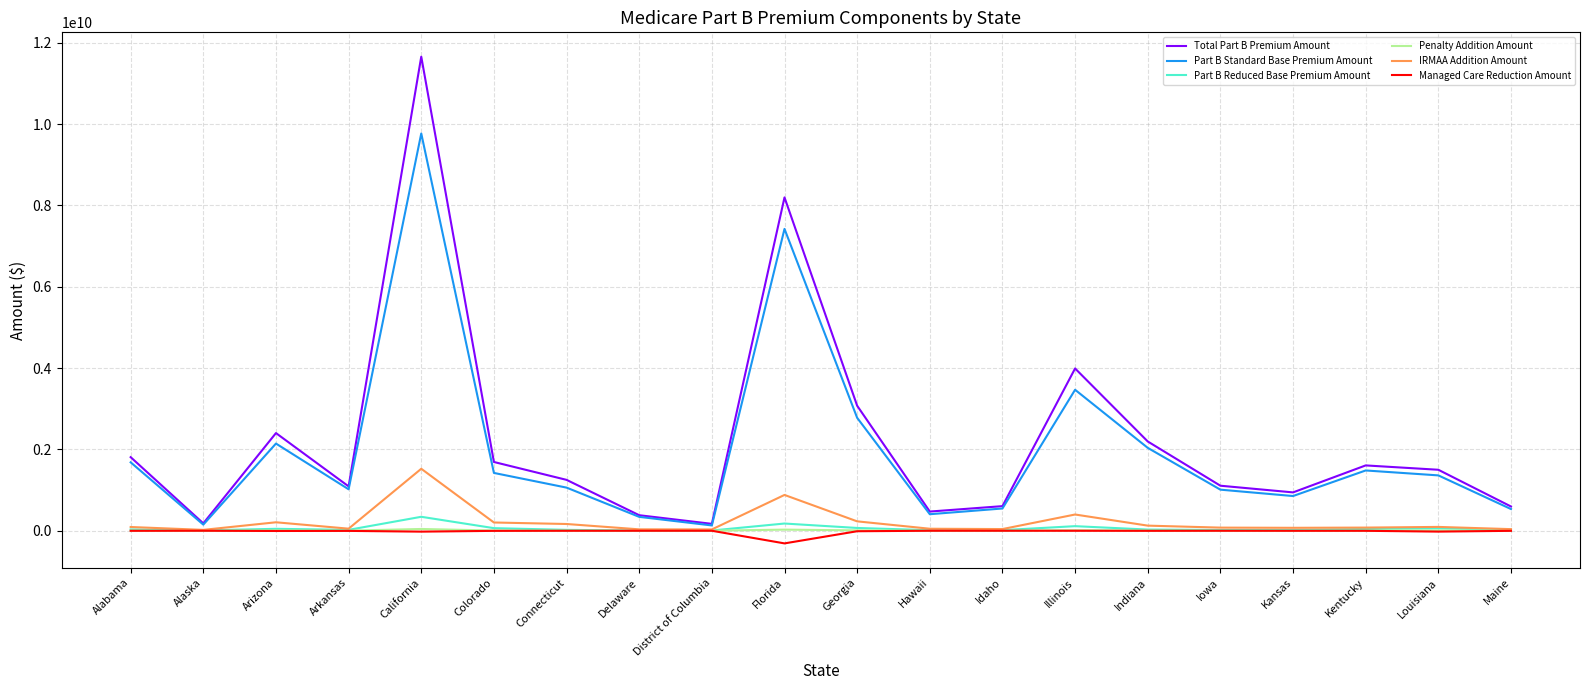

True or false: Total Part B Premium Amount and Managed Care Reduction Amount intersect in this chart.

False